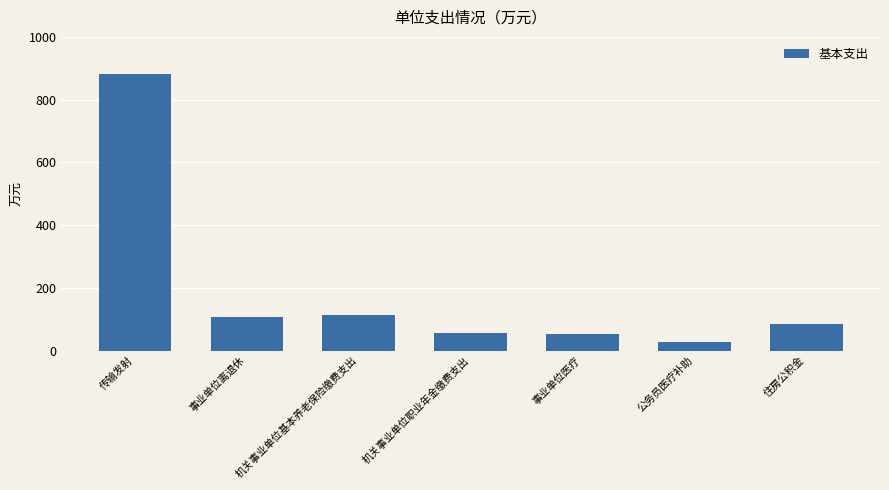

What is the difference between the values at 传输发射 and 事业单位医疗?

829.4